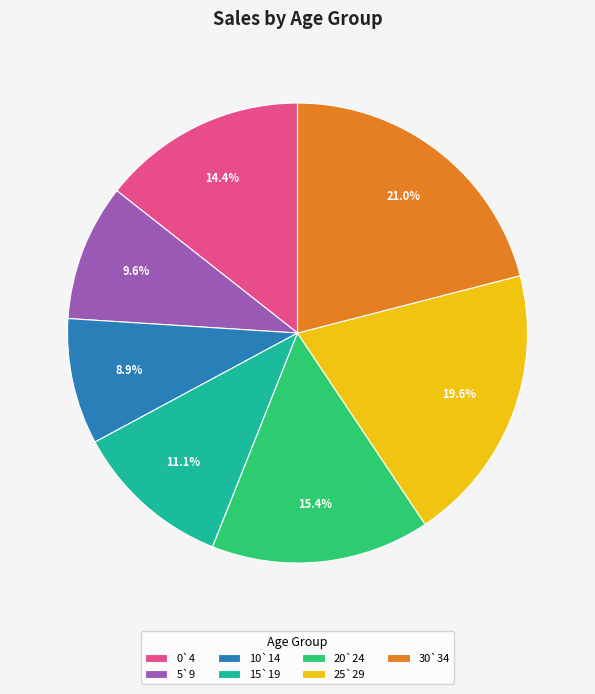

Which slice is the smallest?

10`14